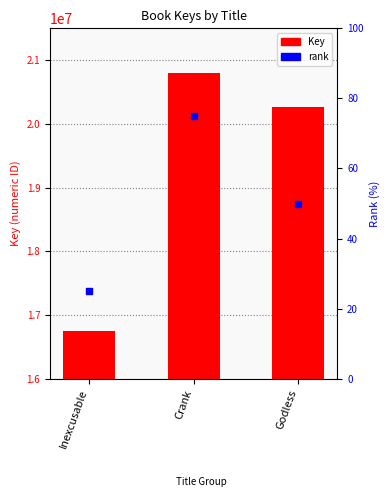

At how many categories does at least one series exceed 2343367?

3